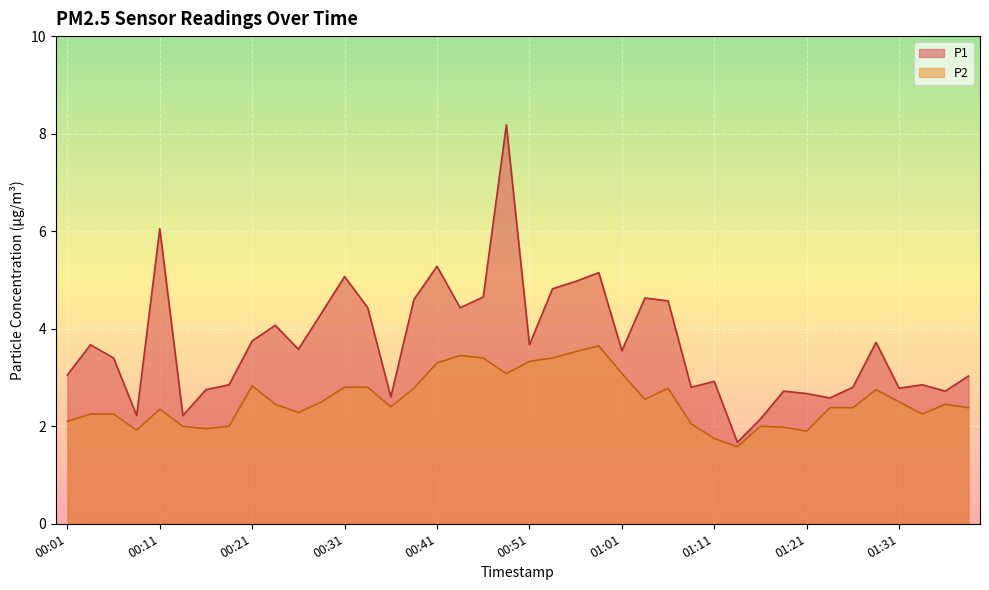

True or false: P2 has more than 2 points higher than both neighbors.

True